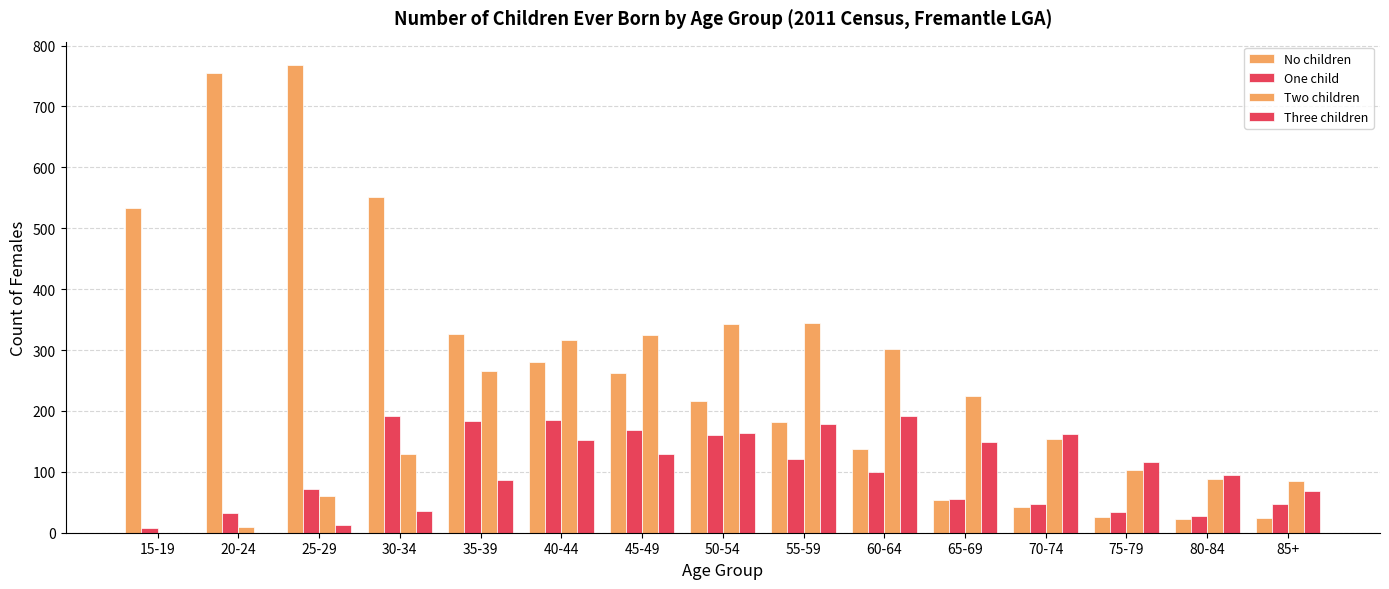

What is the approximate value of Two children at 30-34?

129